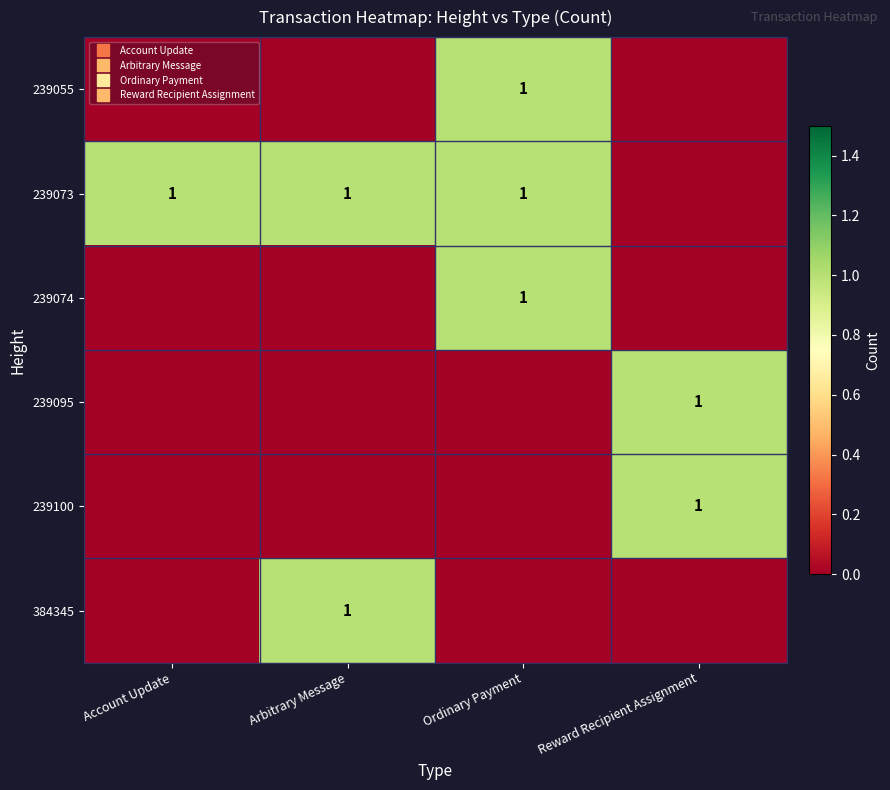

What is the sum of all 239095 values?

1